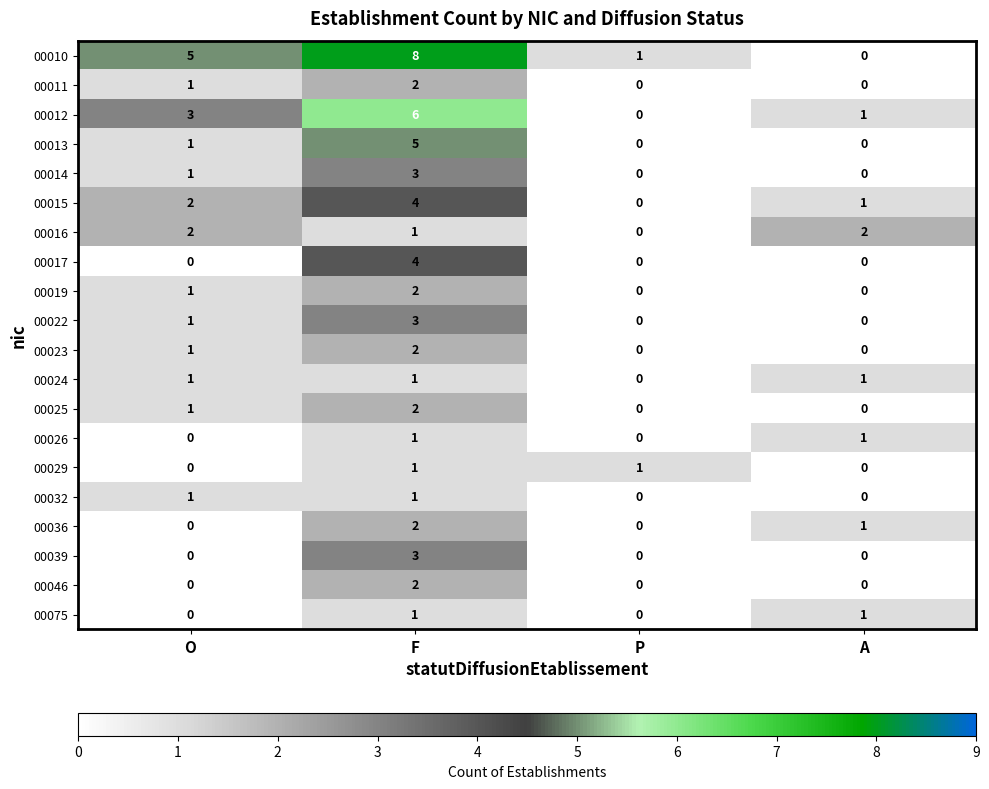

How many data points in 00015 are less than 2?

2